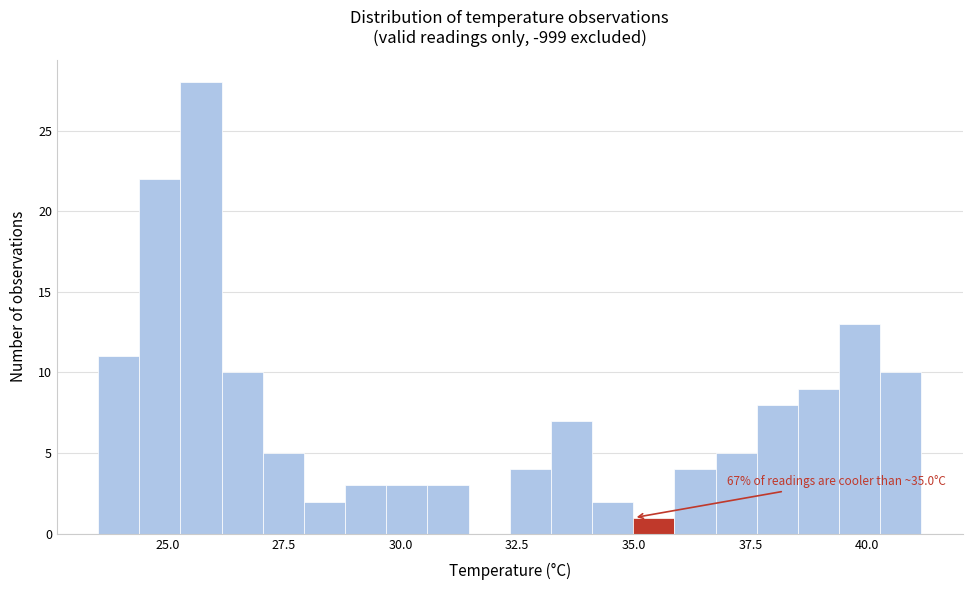

Around what value on the x-axis is the tallest bar? Give the approximate position of its centre, as read against the axis.

25.5